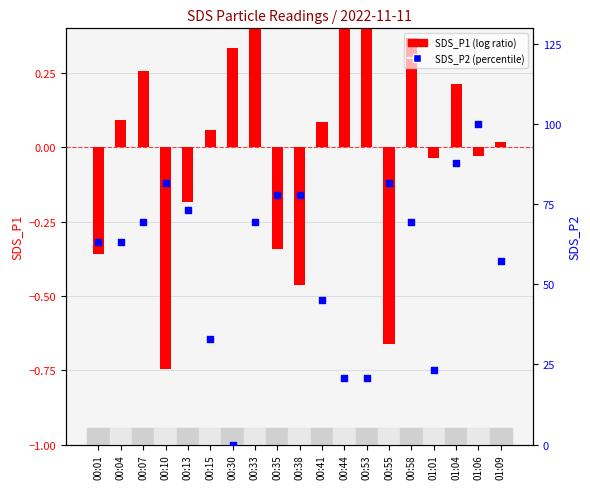

Which series has the widest spread of Y values?

SDS_P2 (percentile)